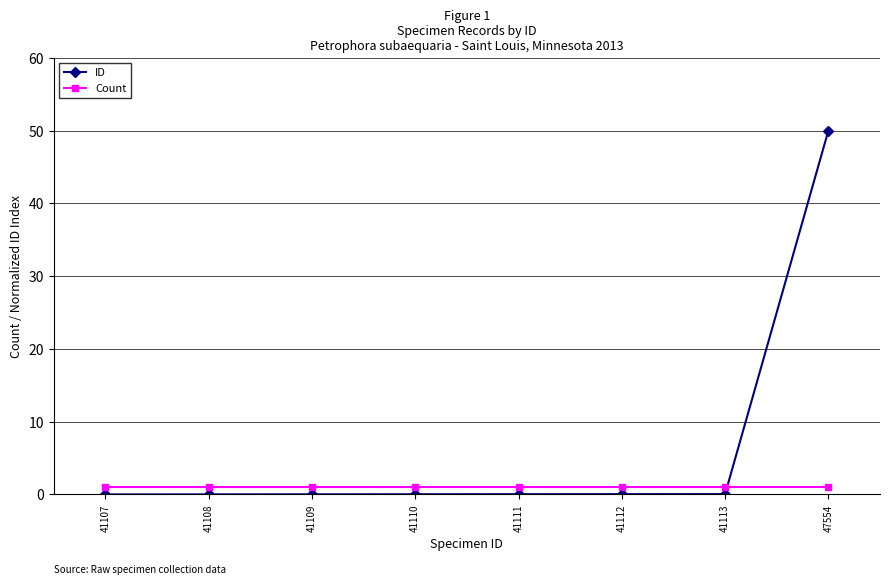

What are all the series names shown in the legend?

ID, Count